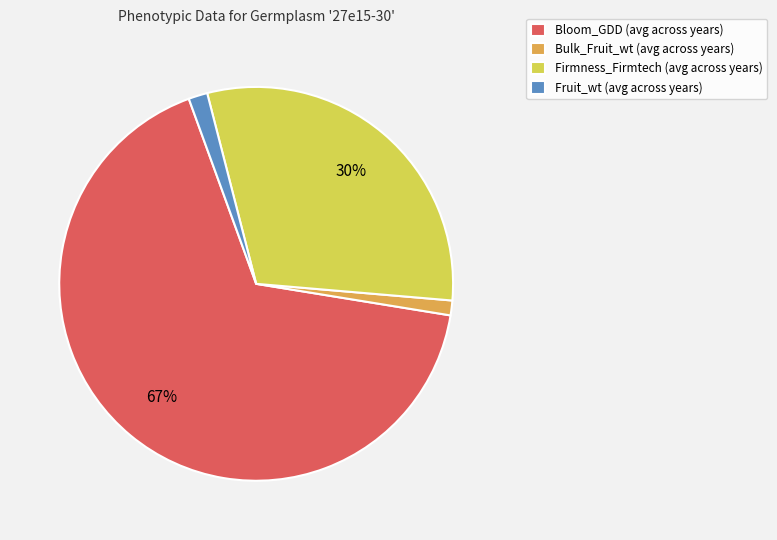

The Bulk_Fruit_wt slice represents 57% of the pie. True or false?

False